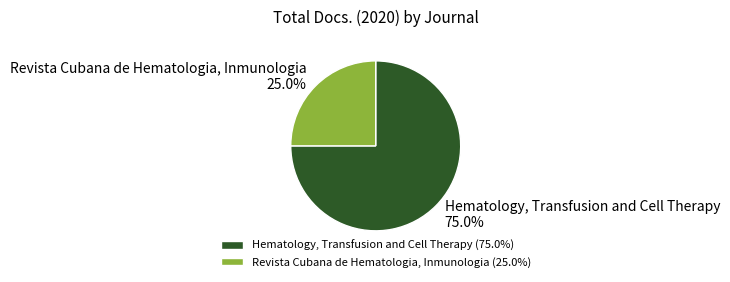

To the nearest percent, what is the average slice percentage?

50%